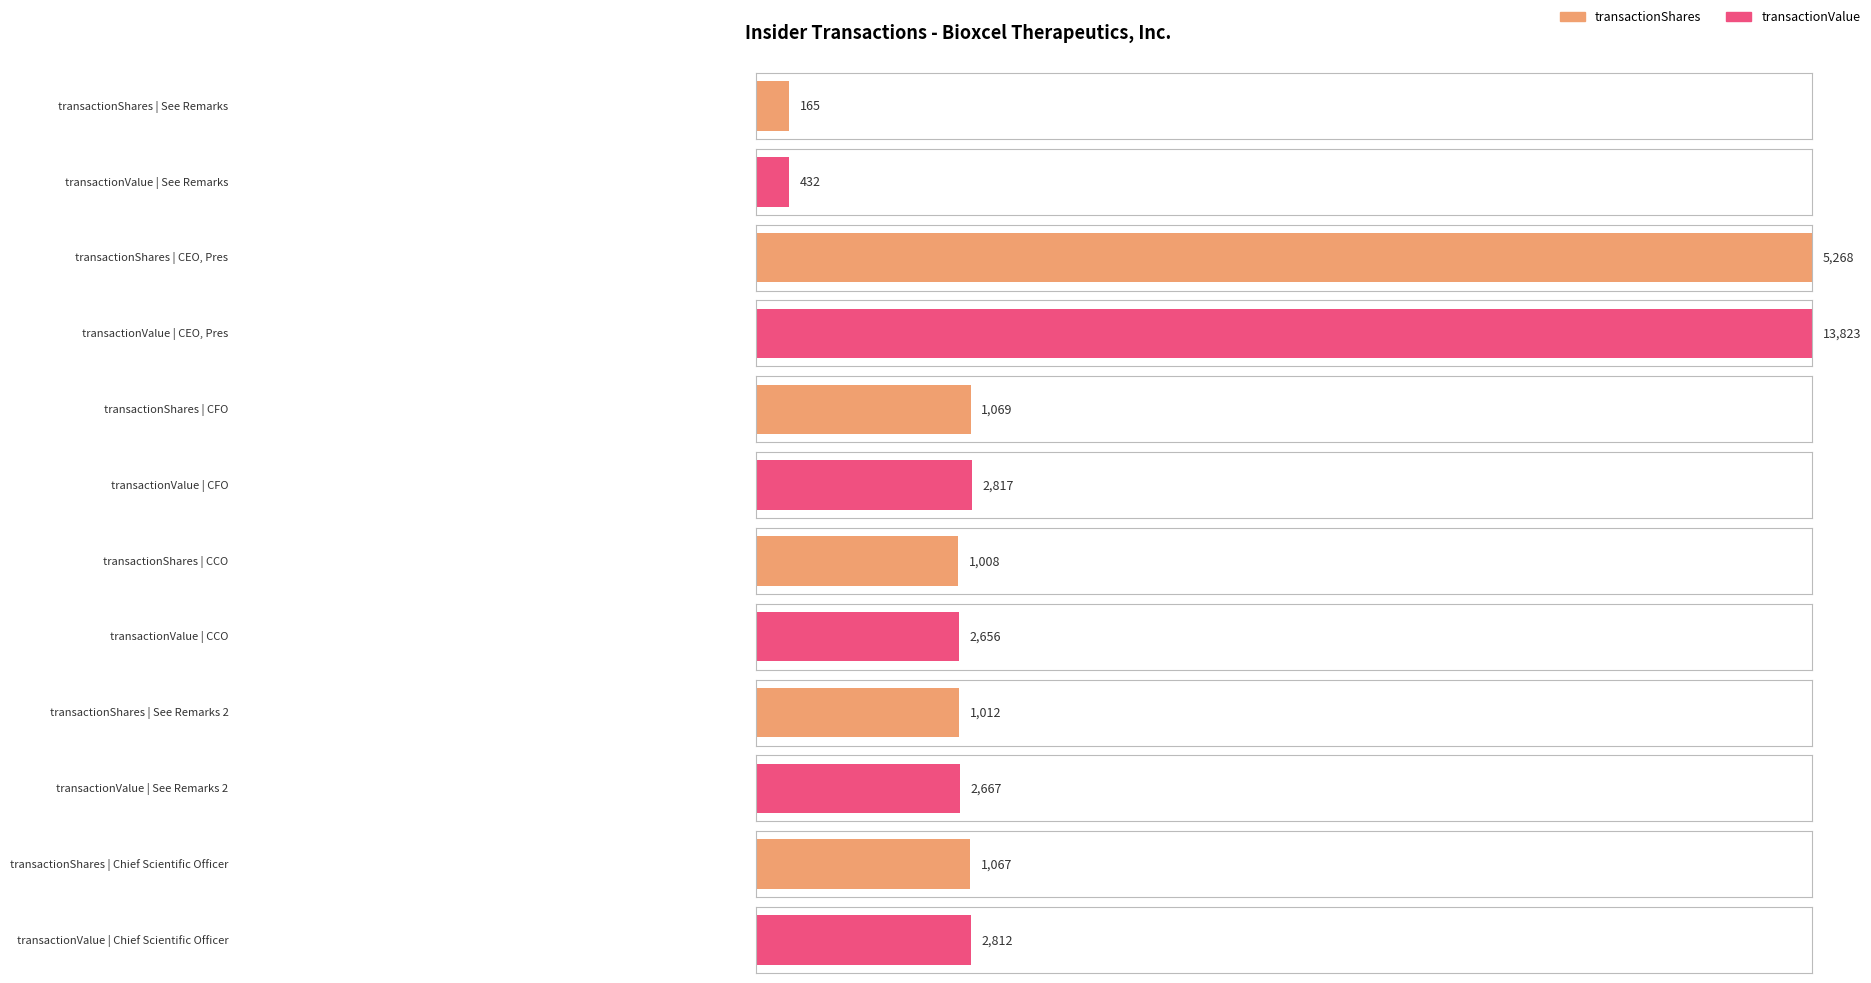

Where does the transactionValue series first go above 2812?

CEO, Pres (Mehta)